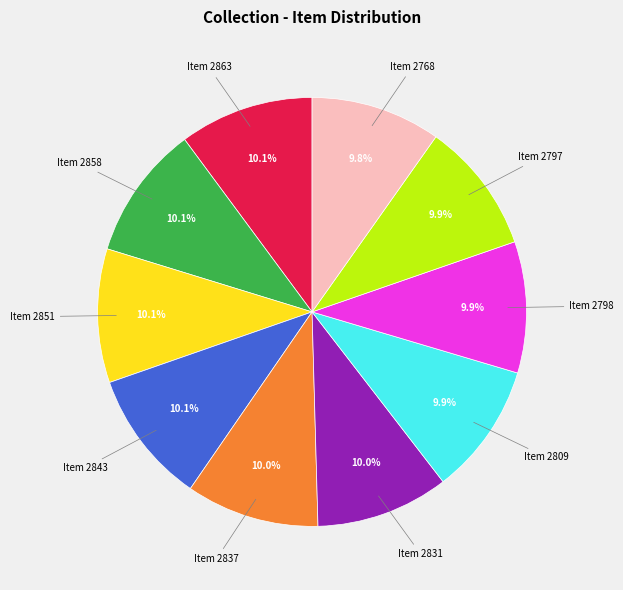

Is there any slice that represents more than half of the pie?

No